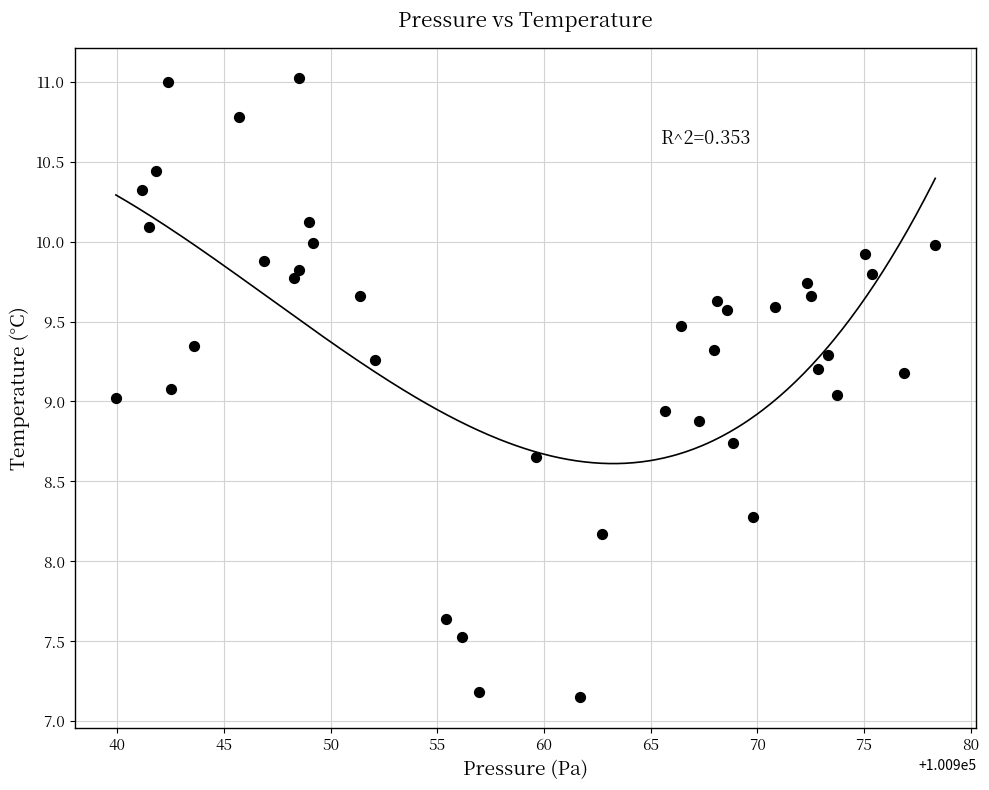

What is the range of X values (max minus min)?

38.4